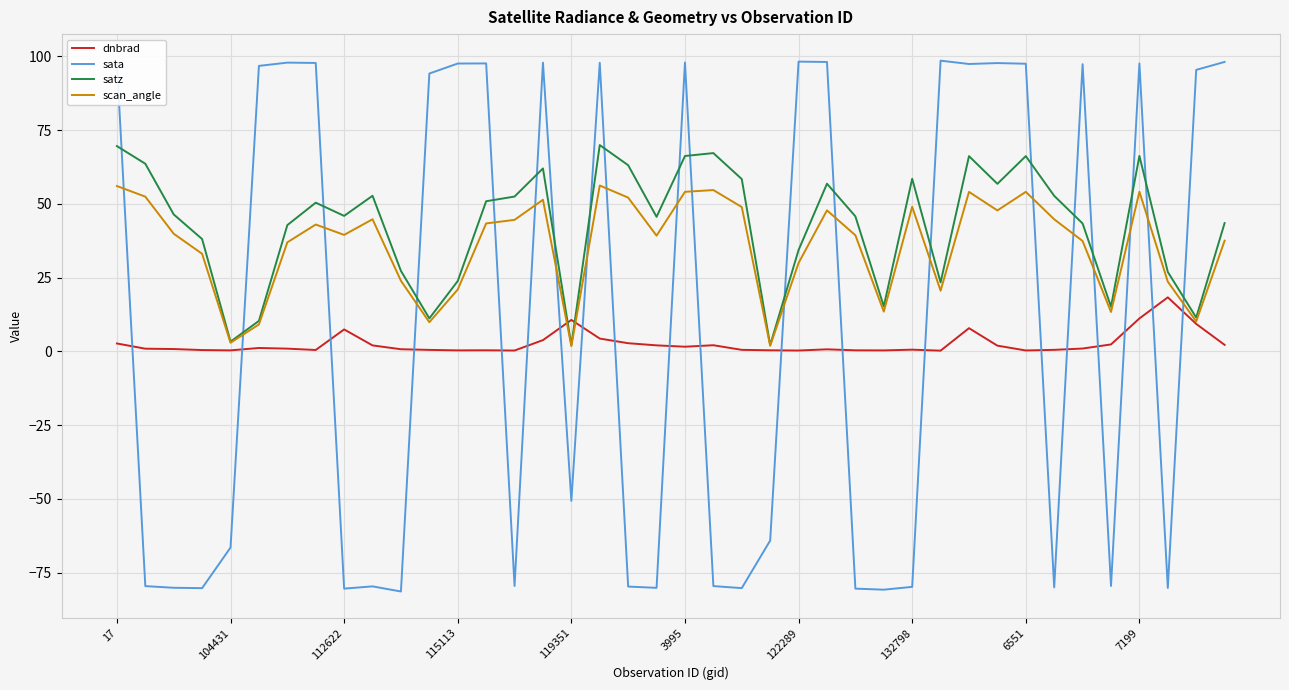

How many times do scan_angle and sata cross each other?

20